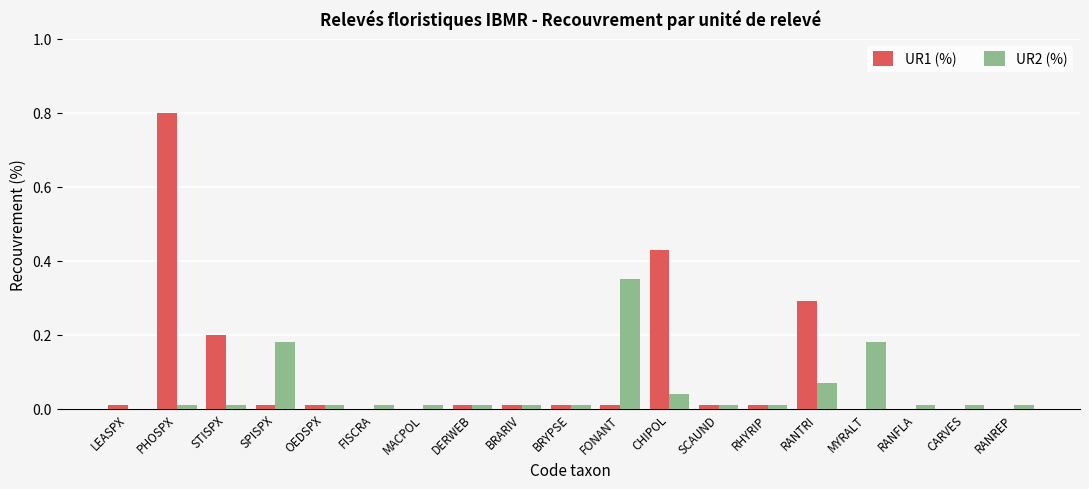

How many data points does each series have?

19